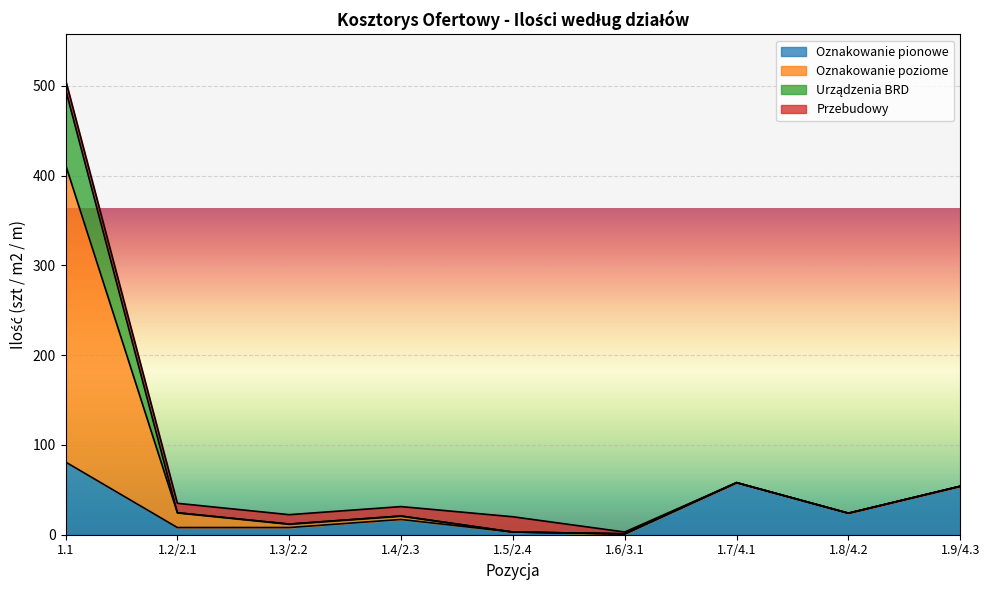

What is the total value across all series at 1.1?

506.5